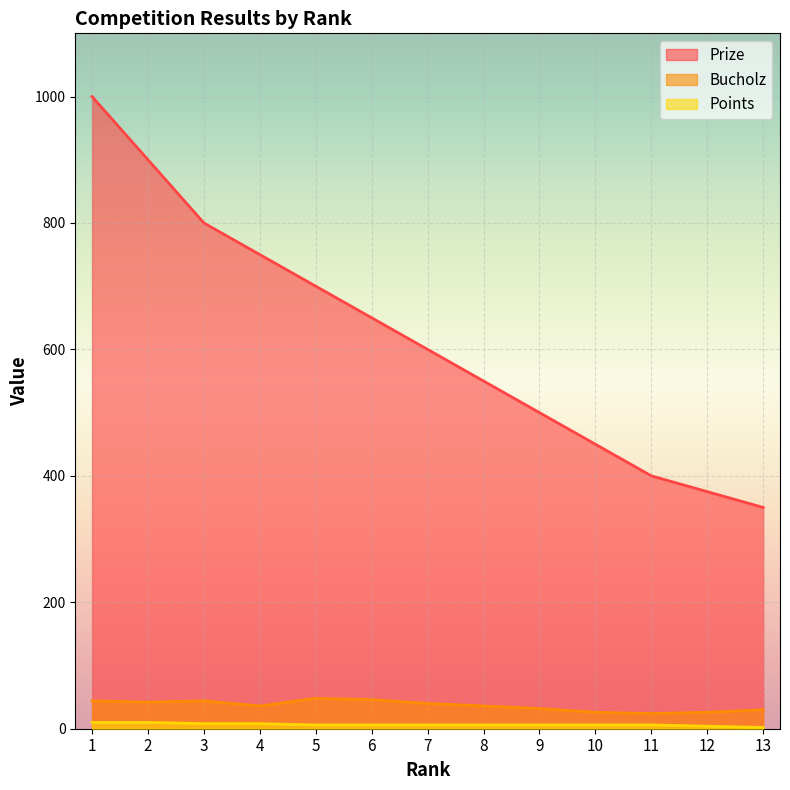

Does the chart display data point markers on the line(s)?

No